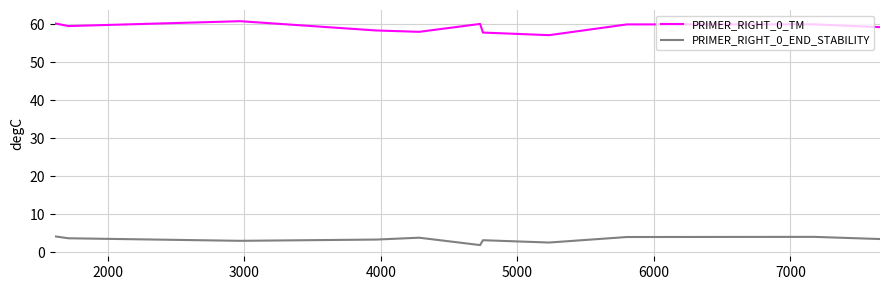

List the series in order of their peak value, highest first.

PRIMER_RIGHT_0_TM, PRIMER_RIGHT_0_END_STABILITY